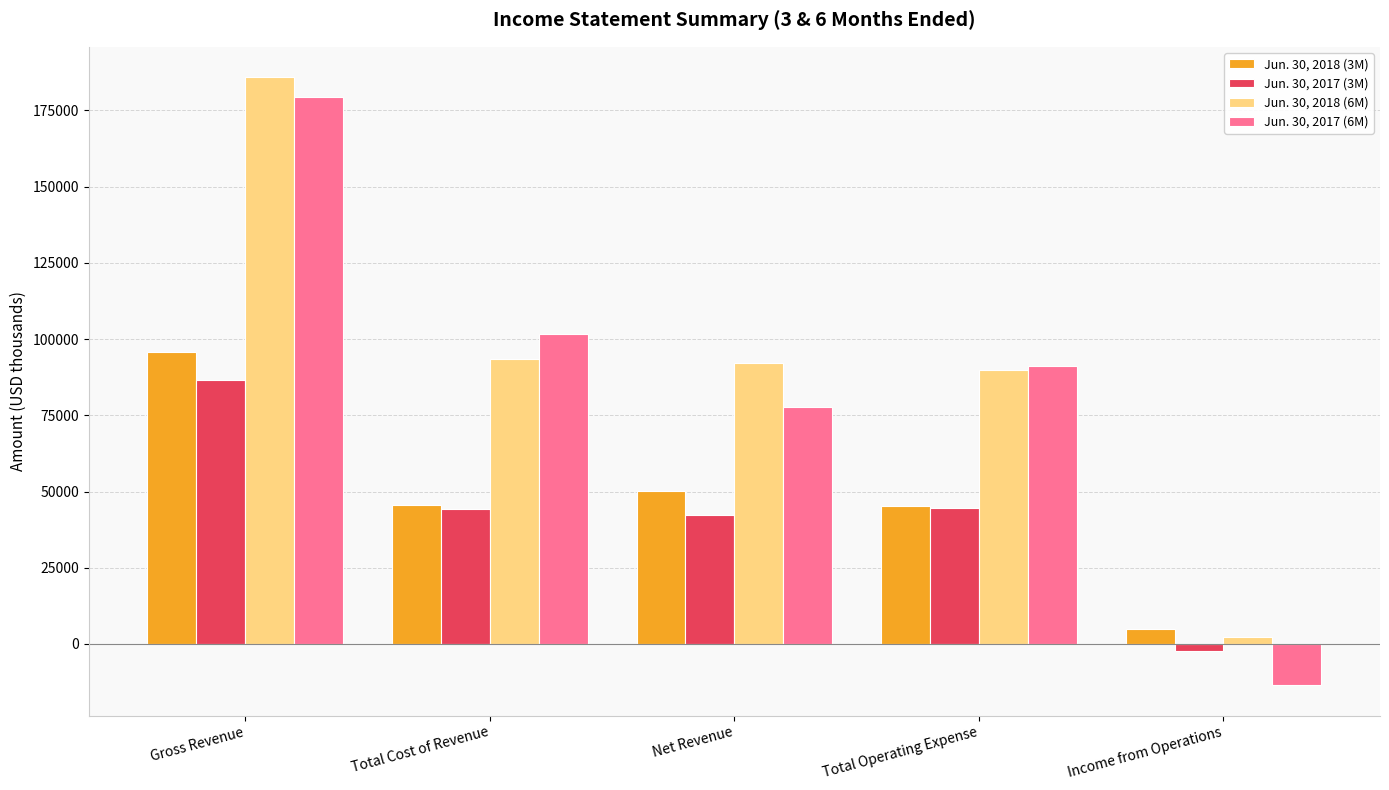

Rank the series by their maximum value, from lowest to highest.

Jun. 30, 2017 (3M), Jun. 30, 2018 (3M), Jun. 30, 2017 (6M), Jun. 30, 2018 (6M)